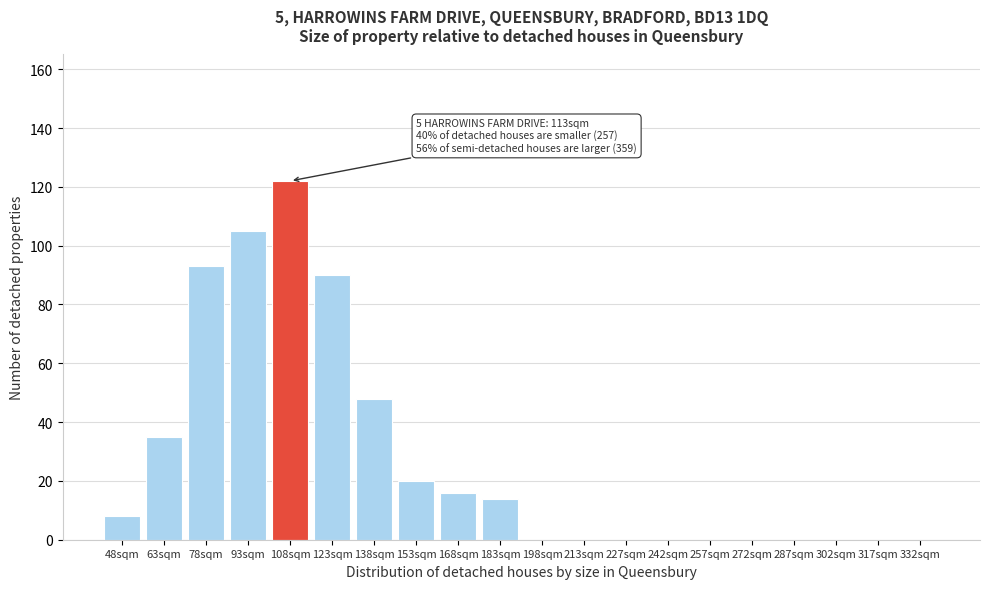

What value does the data have at 108sqm, to the nearest 5?

120